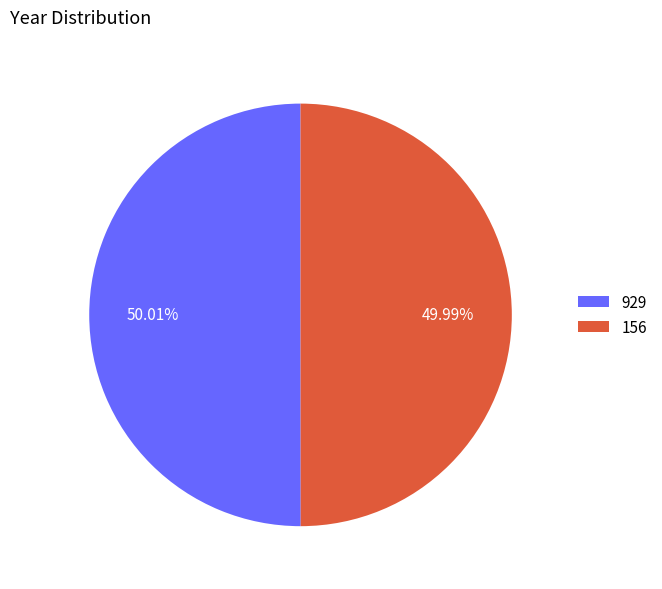

What portion of the pie excludes 929?

50.0%